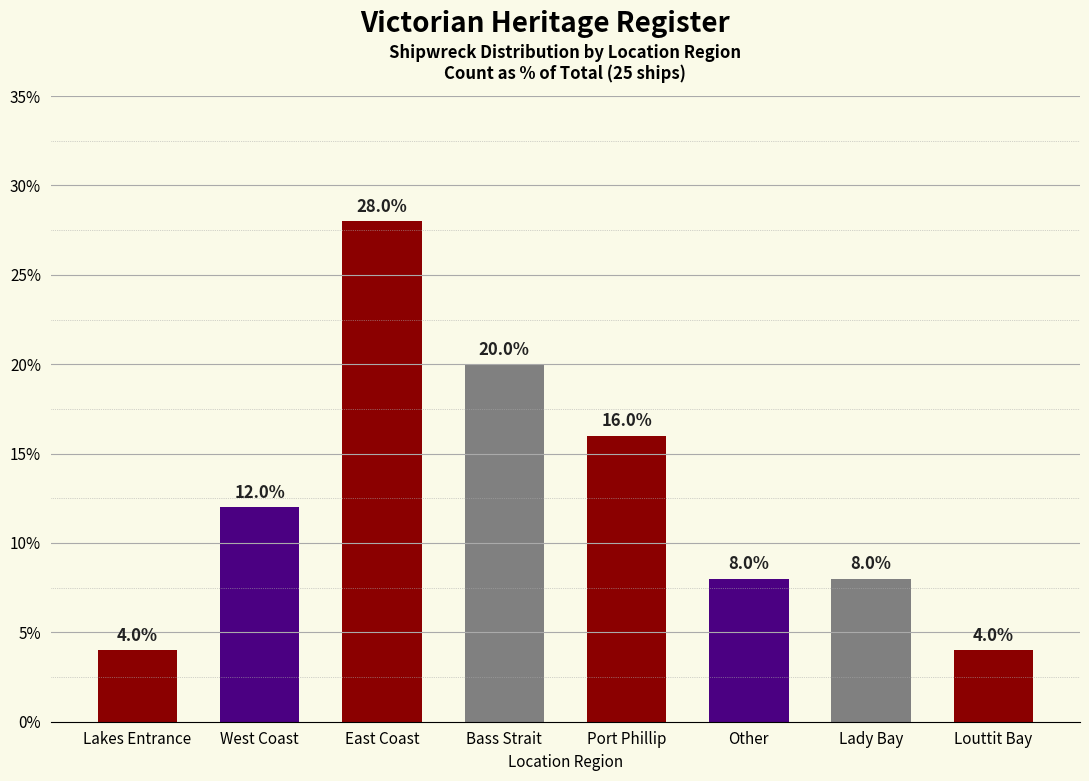

Read the value at Lady Bay.

8.0